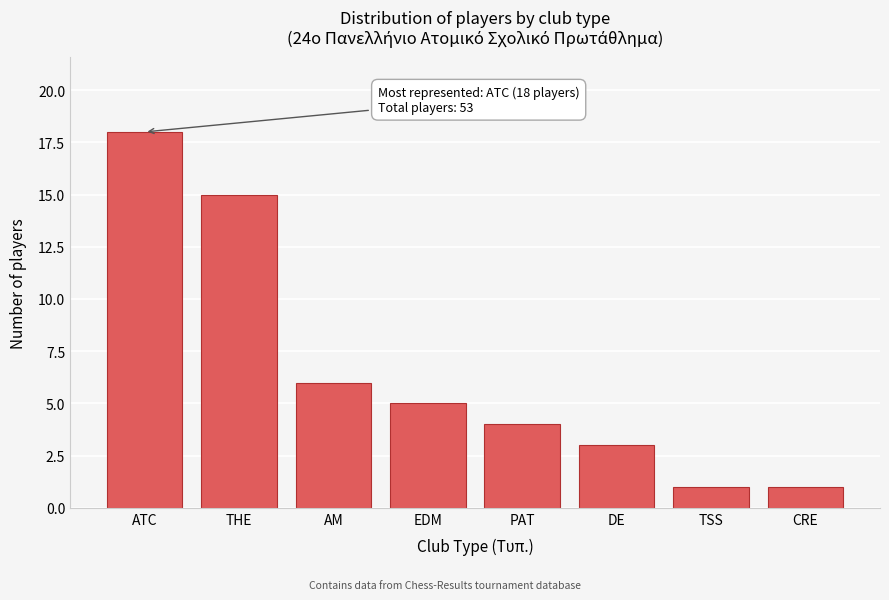

Reading left to right, extract all data points from this chart.

18	15	6	5	4	3	1	1